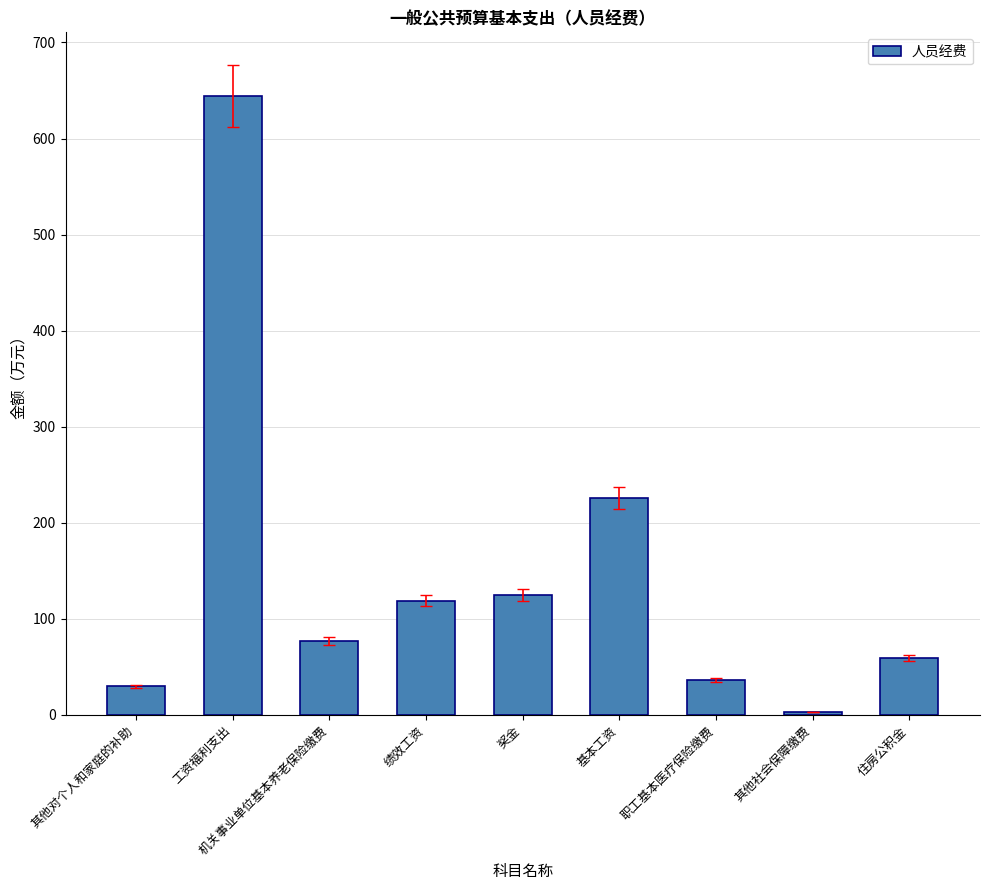

Rank the categories by value from lowest to highest.

其他社会保障缴费, 其他对个人和家庭的补助, 职工基本医疗保险缴费, 住房公积金, 机关事业单位基本养老保险缴费, 绩效工资, 奖金, 基本工资, 工资福利支出